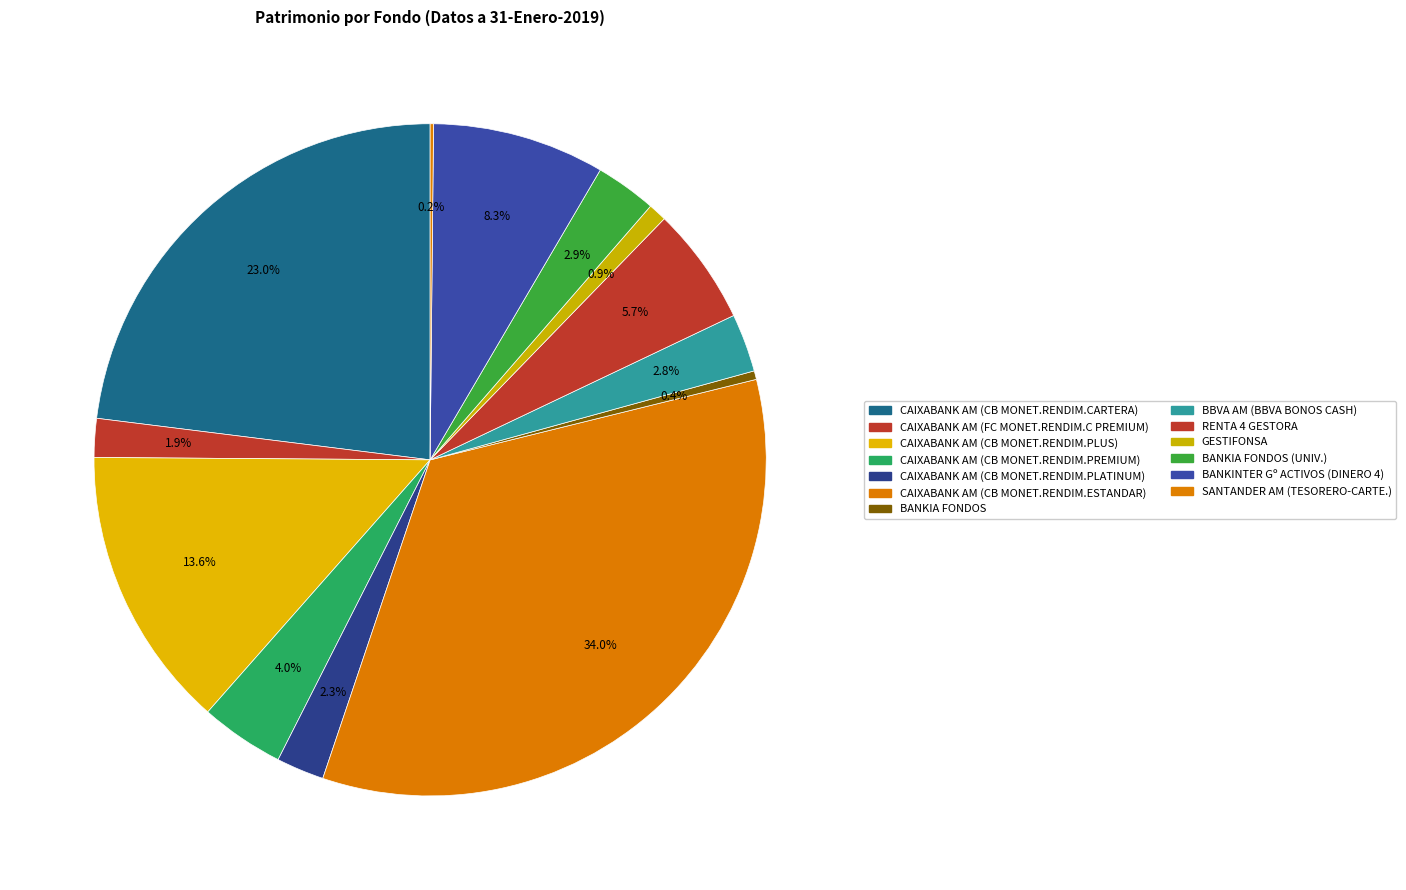

Is there a majority slice in this chart?

No